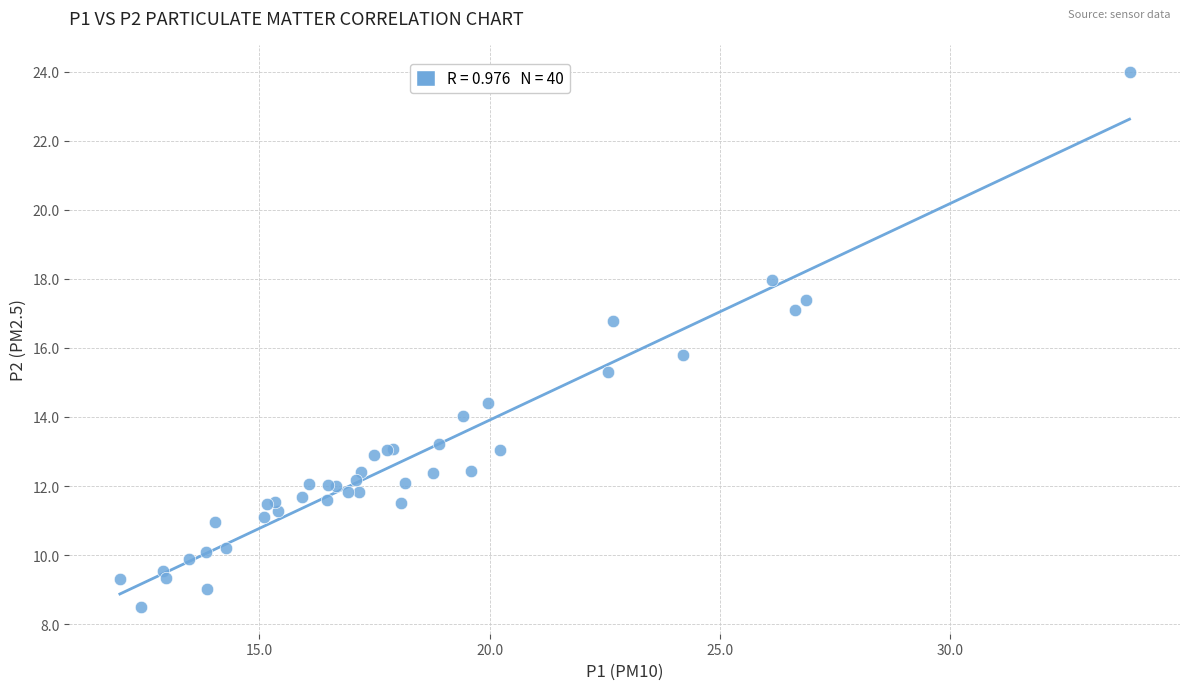

What Y value in the scatter plot is closest to 16?

15.8